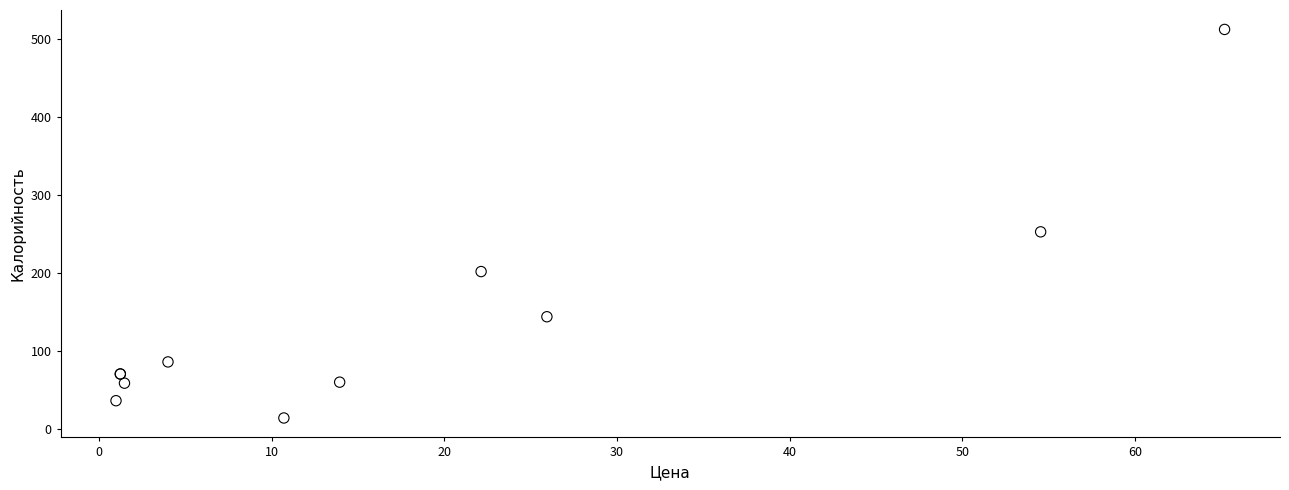

What Y value in the scatter plot is closest to 263?

253.0